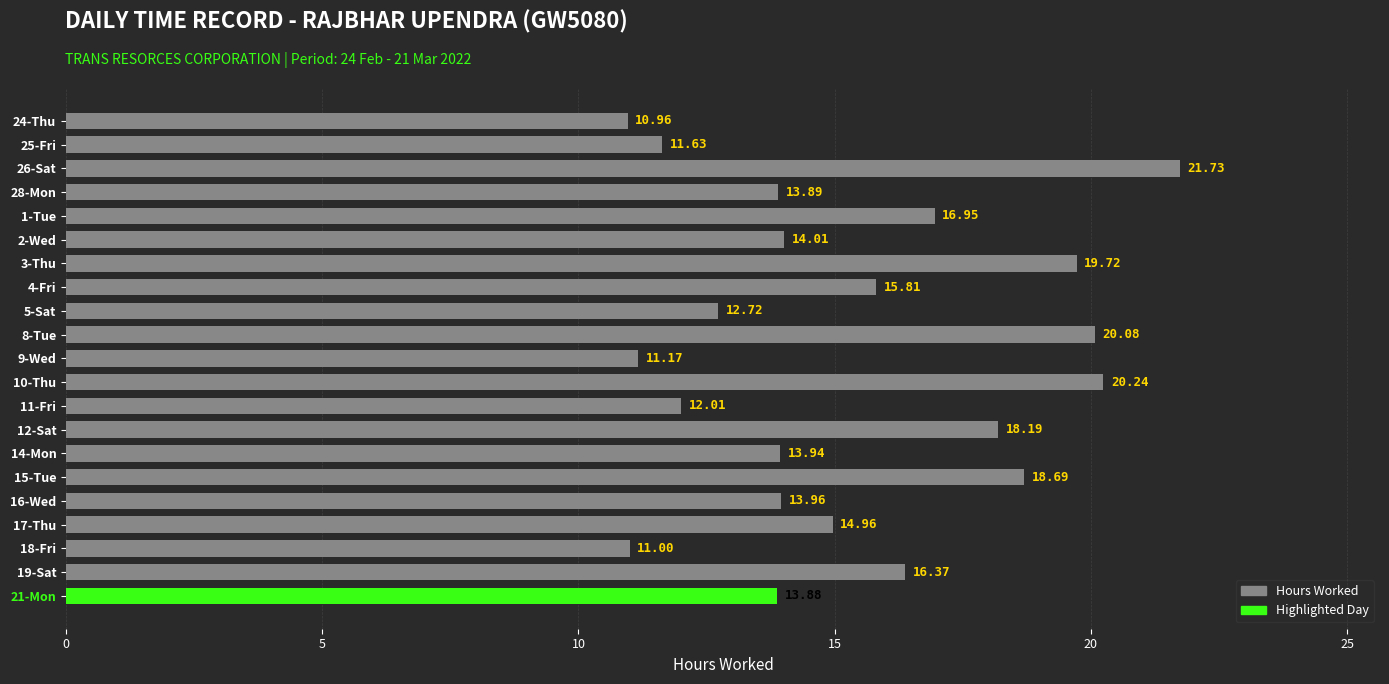

Where is the data nearest to the value 16?

4-Fri